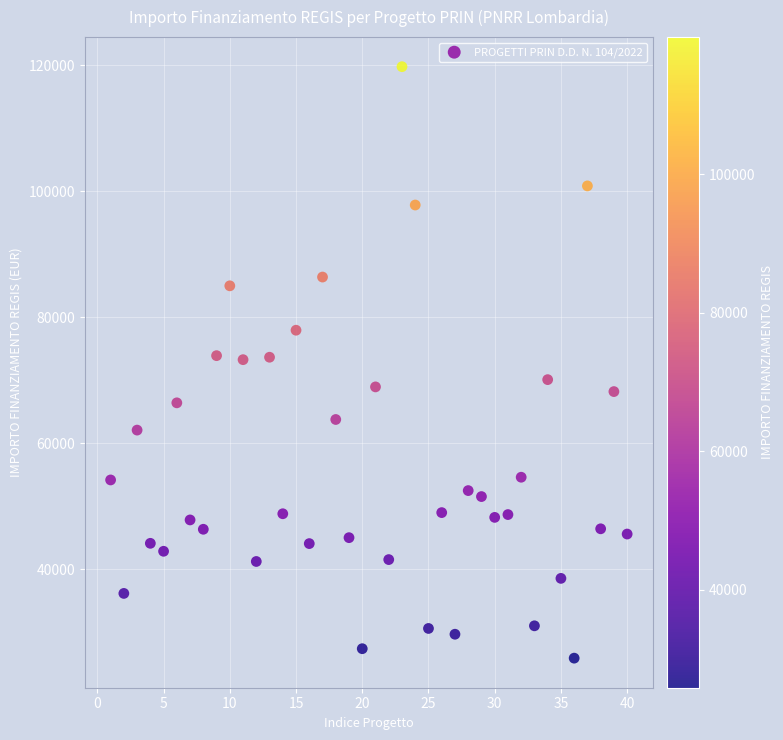

What is the range of Y values (max minus min)?

93941.0